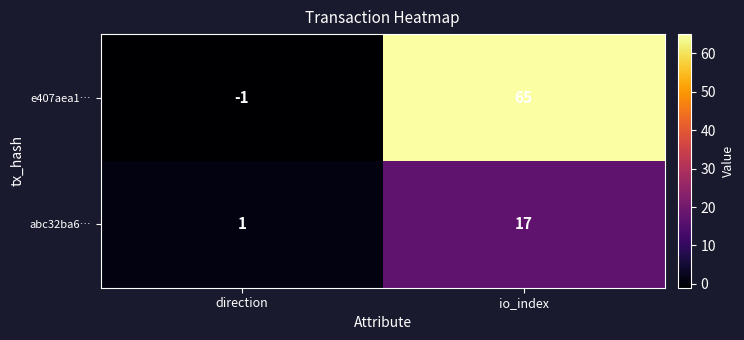

Which series has the largest total across all categories?

e407aea1…